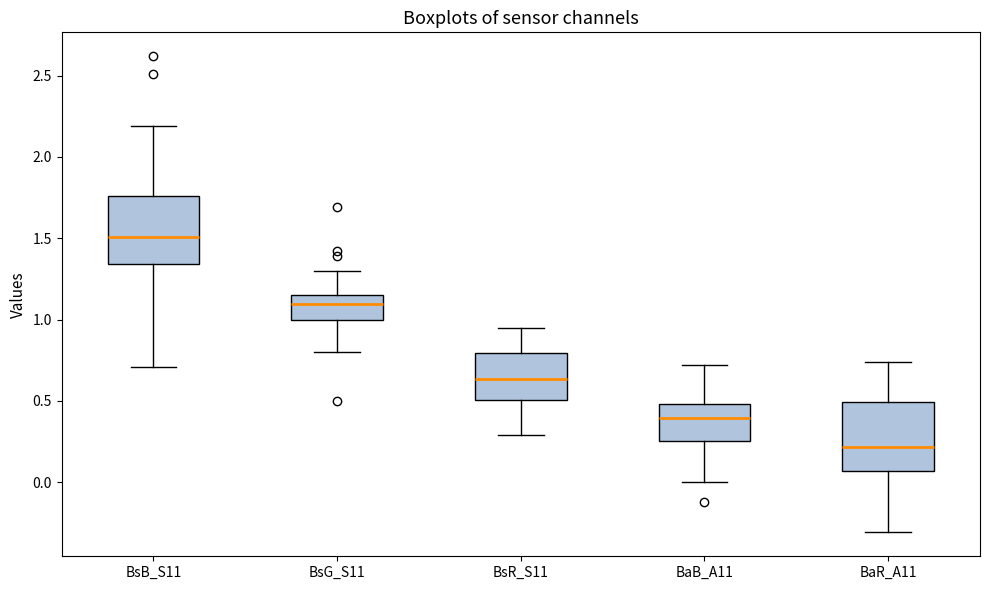

Where is the lower edge of the box for BsB_S11 on the y-axis? The values are not printed on the chart, so give them approximately, as read against the axis.

1.35